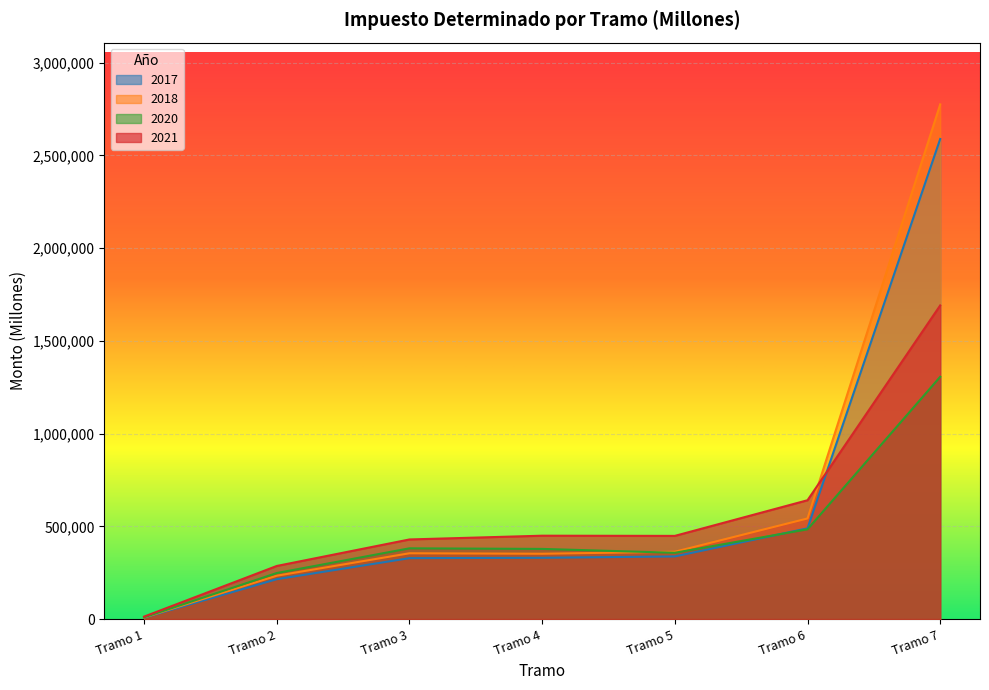

Which has a higher value, Tramo 1 or Tramo 6?

Tramo 6